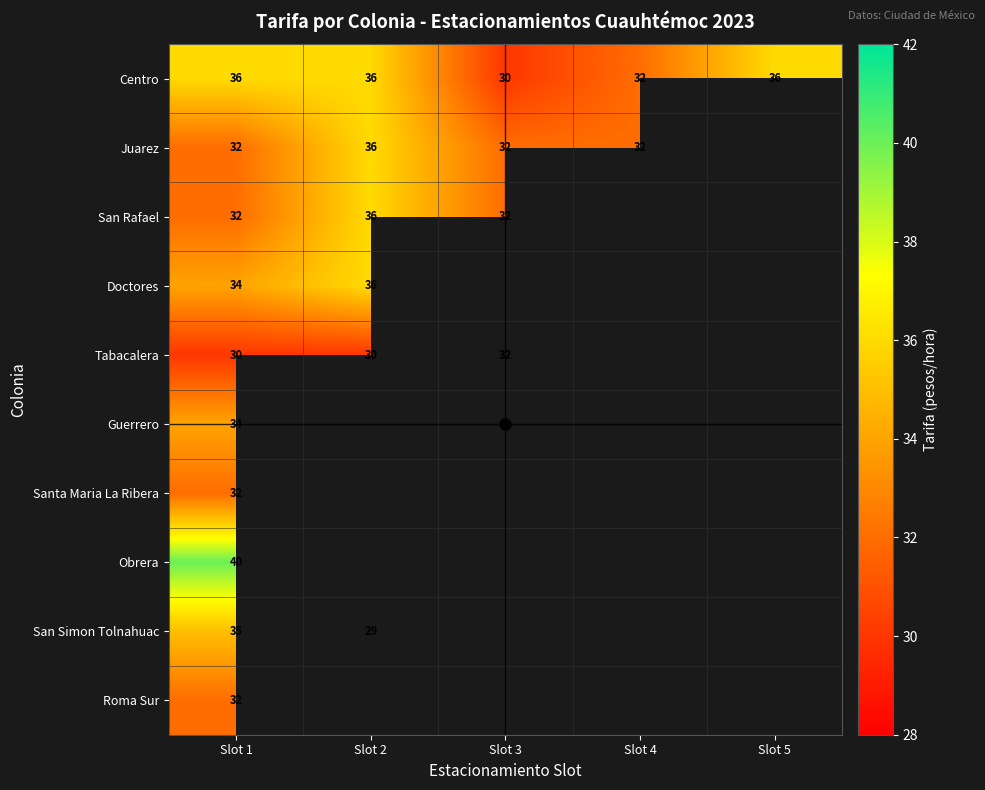

Is it true that Tabacalera equals 16.3 at Slot 2?

False